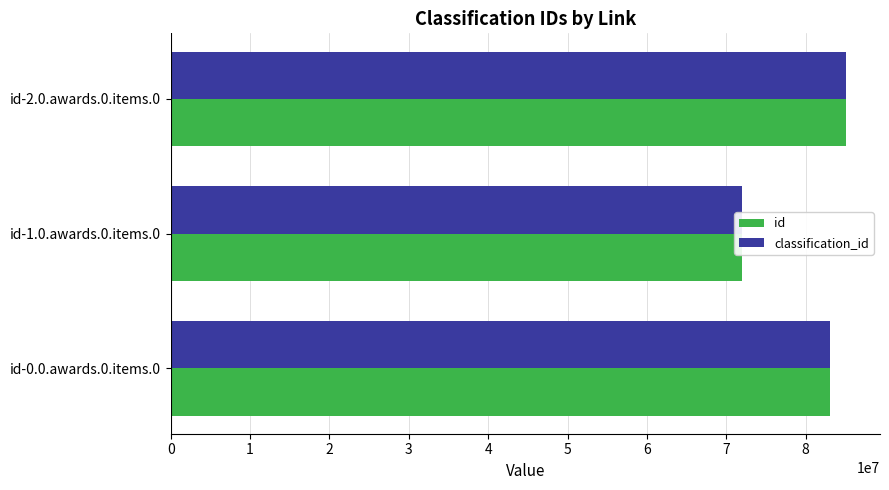

What is the sum of all classification_id values?

240100000